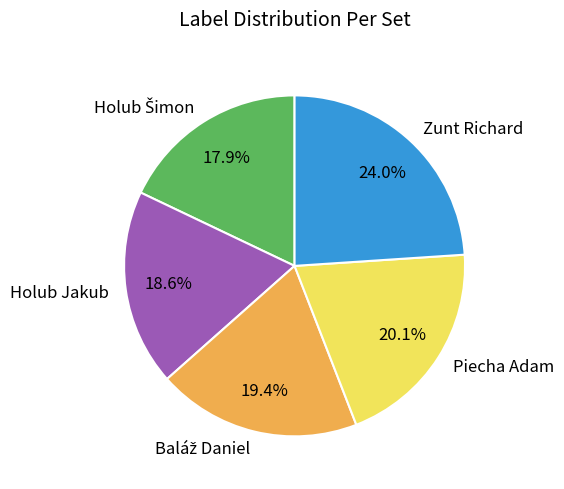

Which category has the biggest portion of the pie?

Zunt Richard